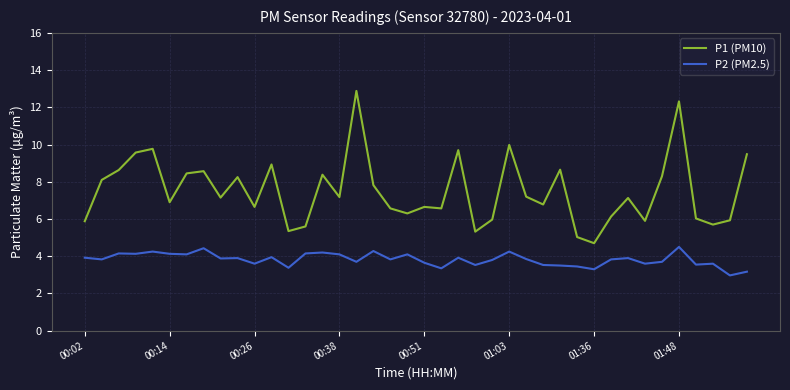

What is the lowest value of the P2 (PM2.5) series?

3.0